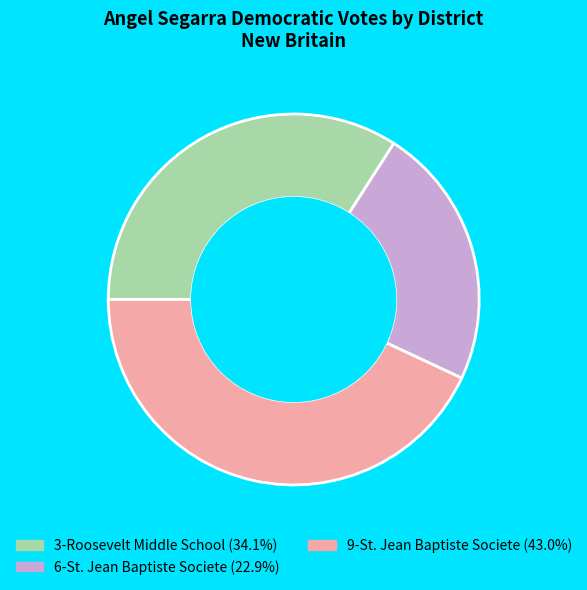

Approximately how many times larger is the value at 9-St. Jean Baptiste Societe compared to 3-Roosevelt Middle School?

1.3